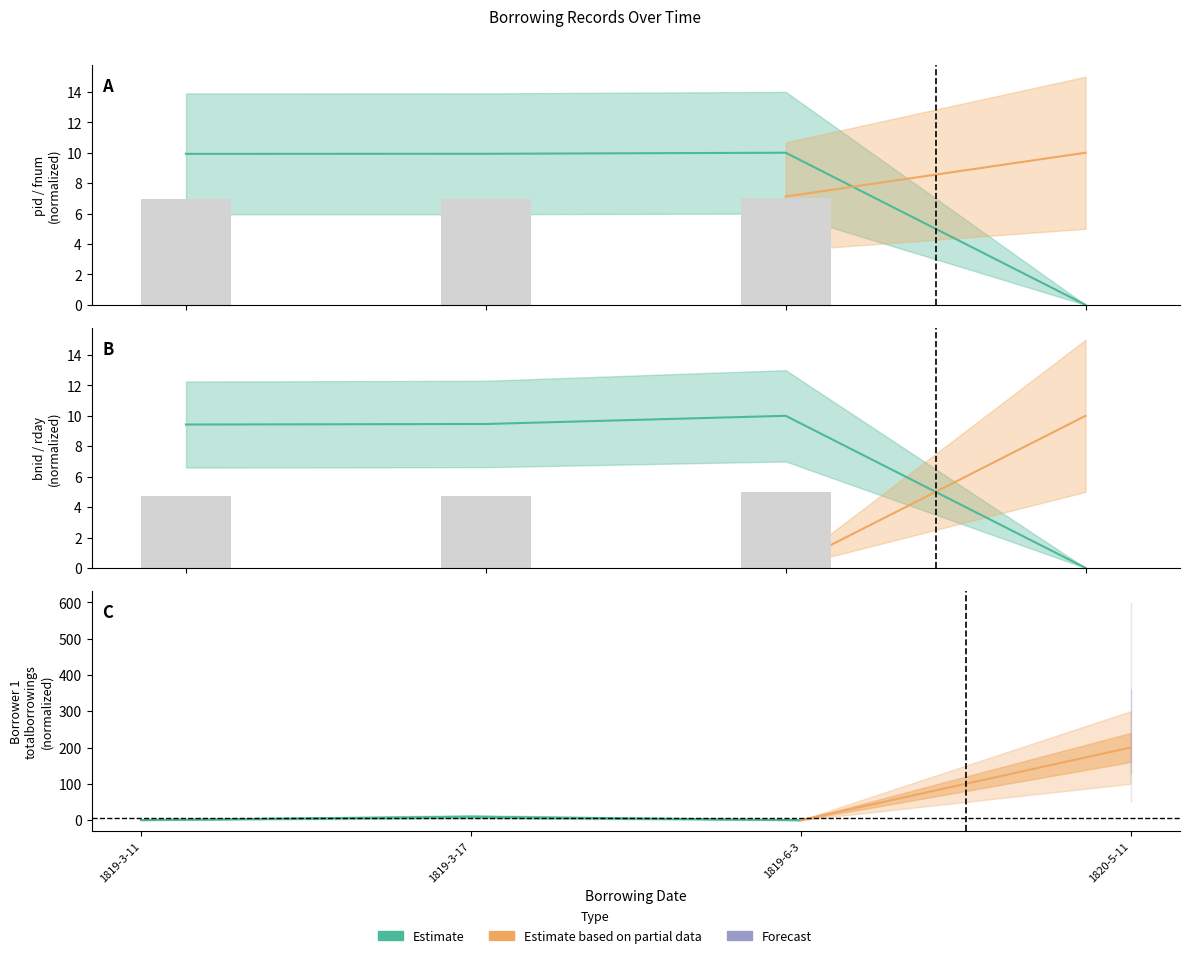

Which label corresponds to the smallest value in the chart?

1819-6-3